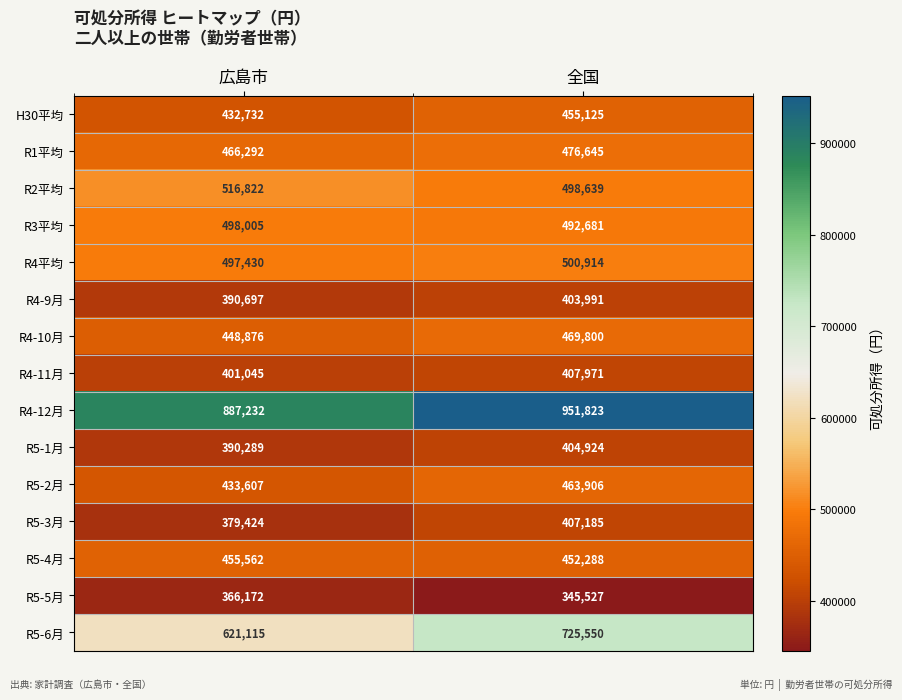

Between 広島市 and 全国, which series saw the biggest shift?

R5-6月